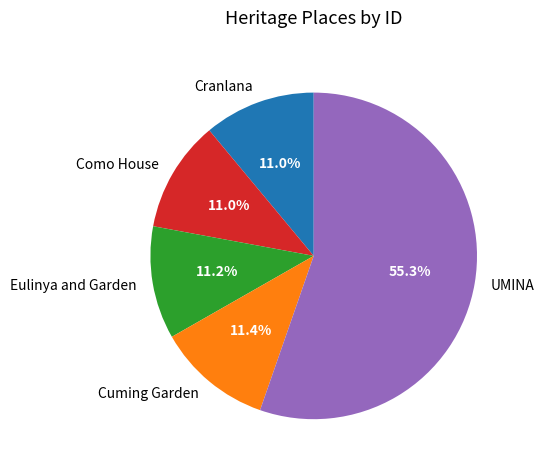

What is the largest slice in the pie chart?

UMINA